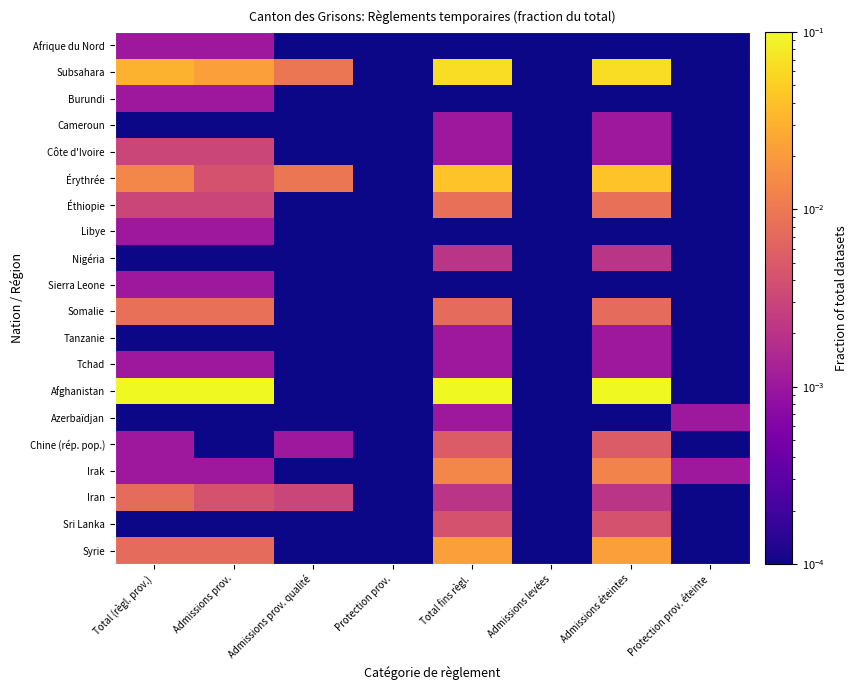

What is the difference between the highest and lowest values at Admissions prov.?

0.1